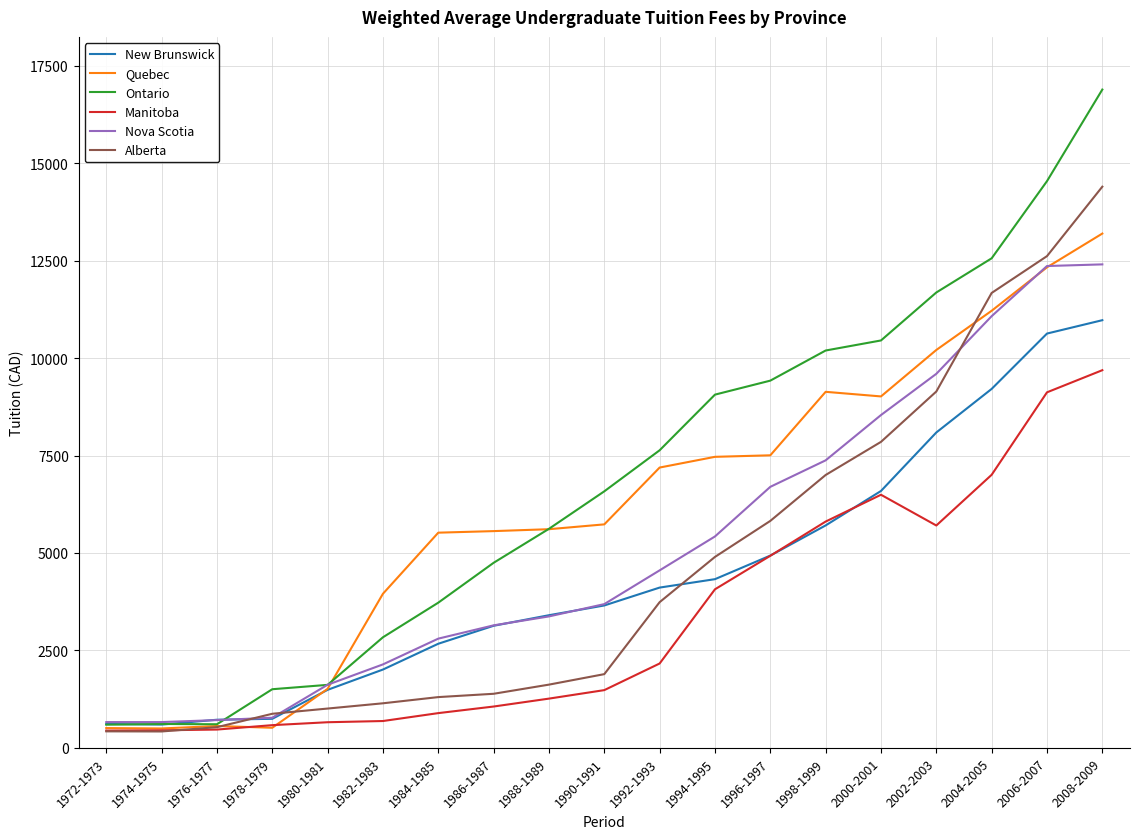

Which series has the largest total across all categories?

Ontario